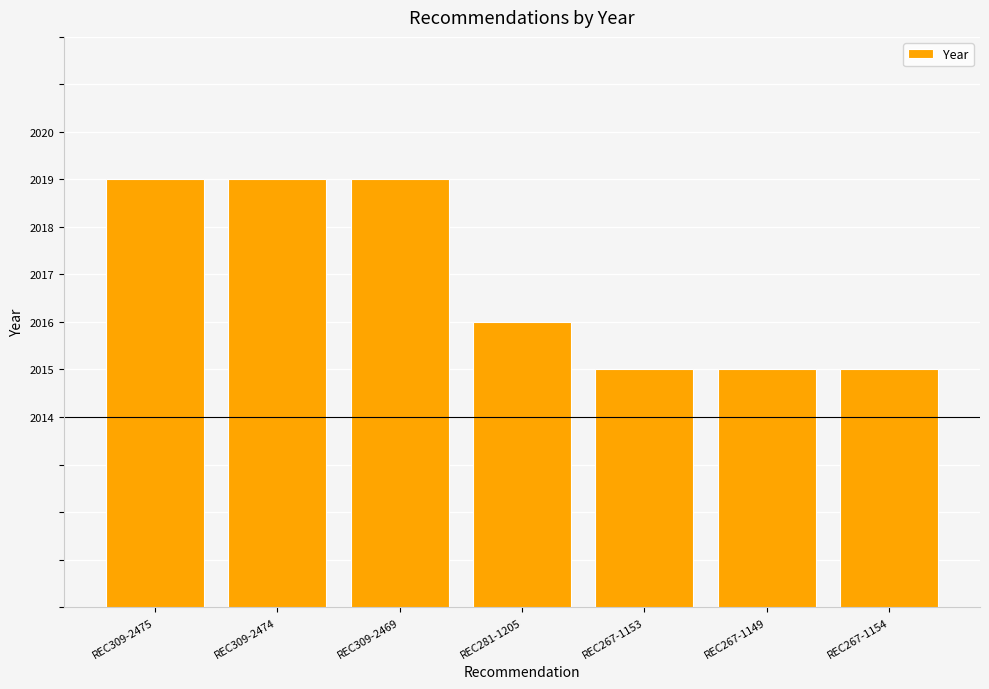

What is the smallest value displayed?

2015